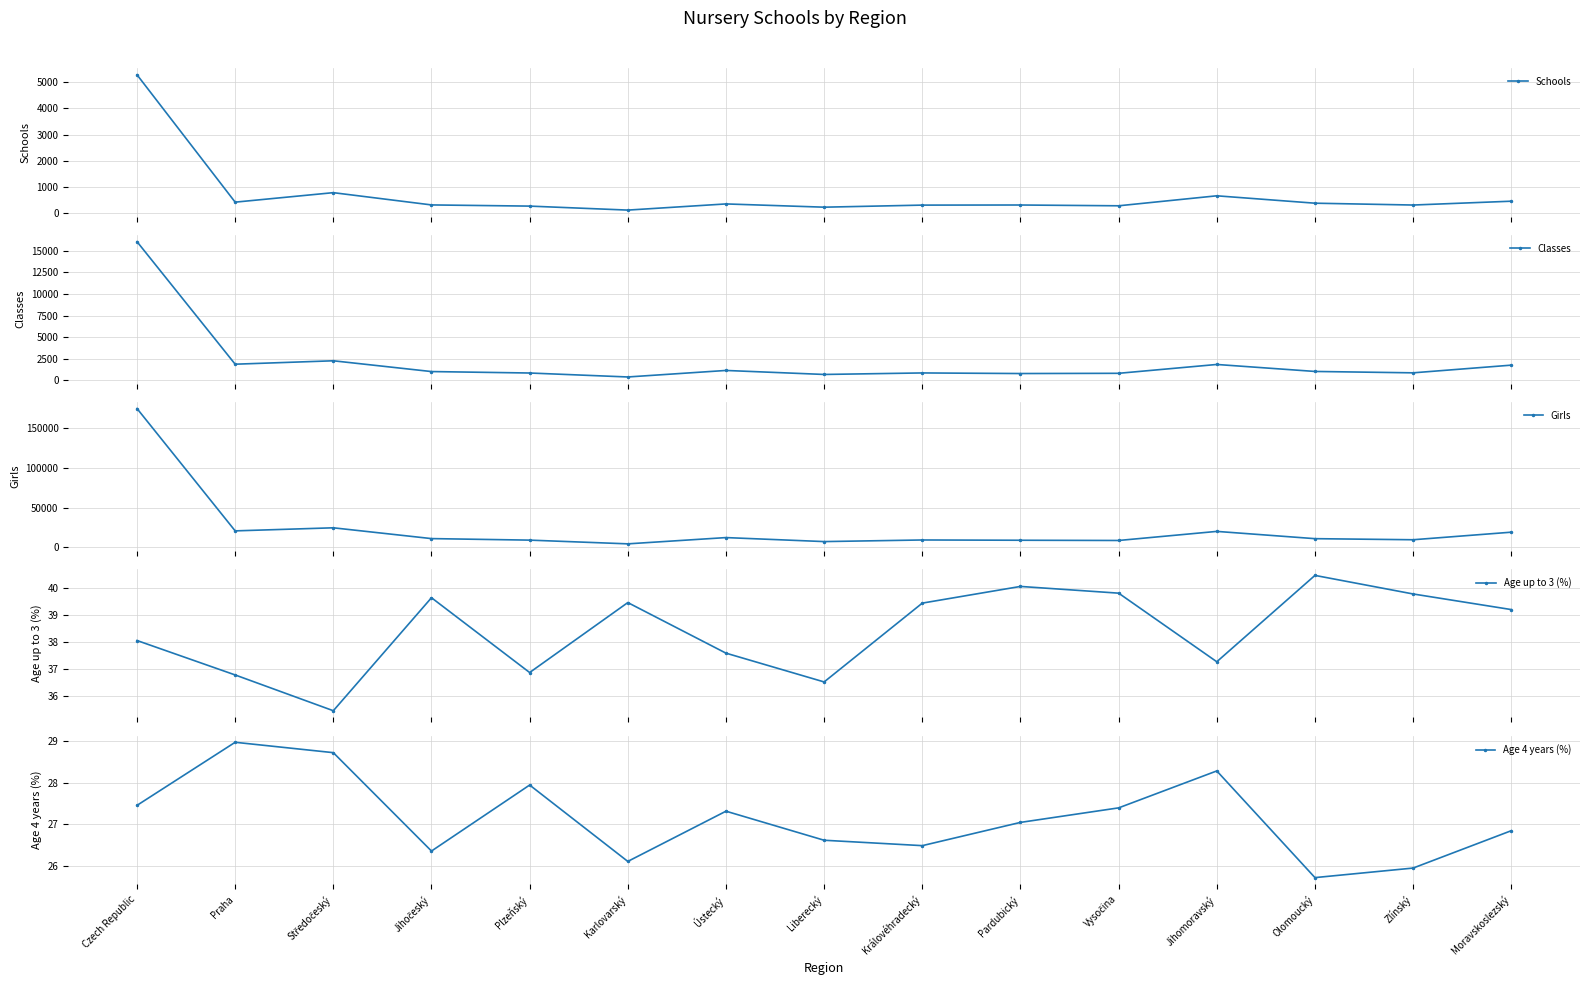

What is the value of the Classes point at the 8th from the left?

673